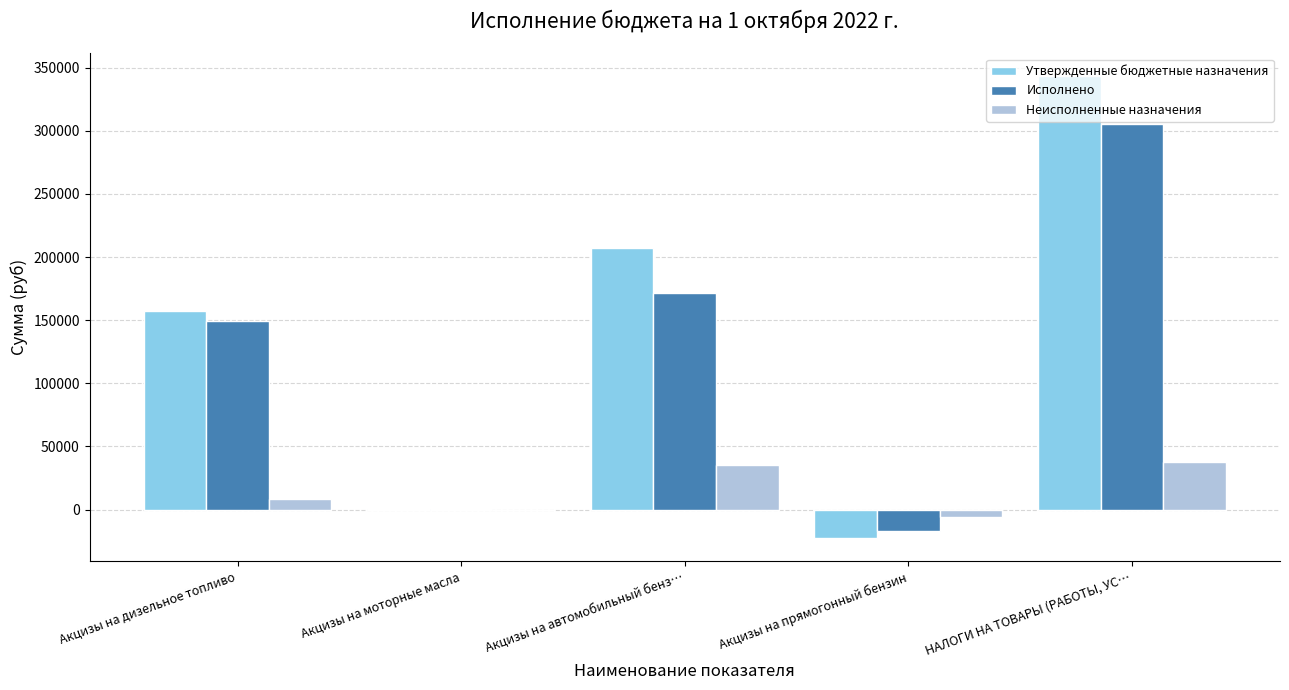

At which category is the sum across all series the highest?

НАЛОГИ НА ТОВАРЫ (РАБОТЫ, УС…